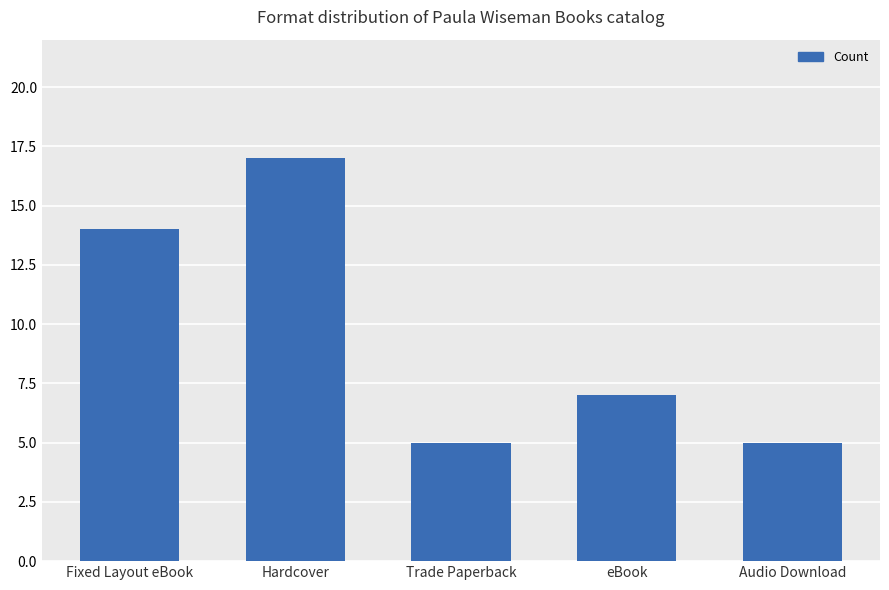

What is the difference between the maximum and minimum values?

12